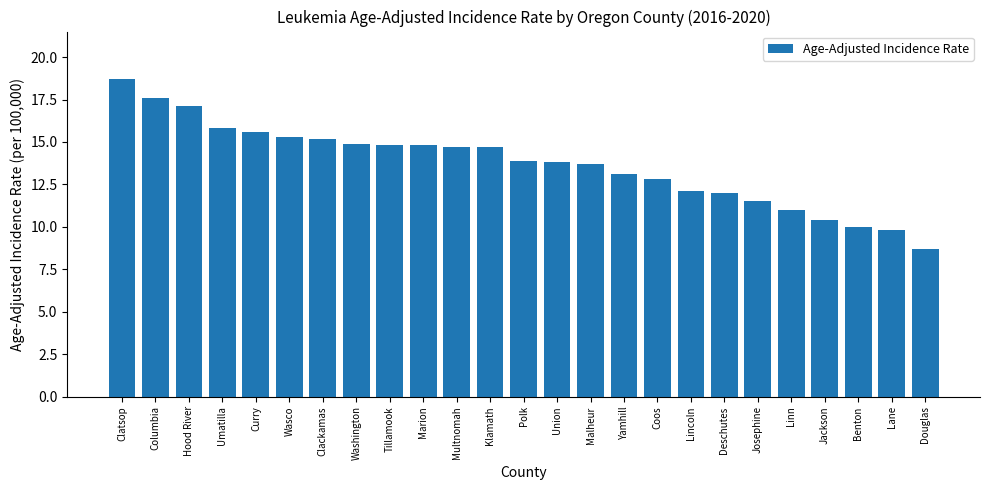

What is the label of the 6th bar from the right?

Josephine